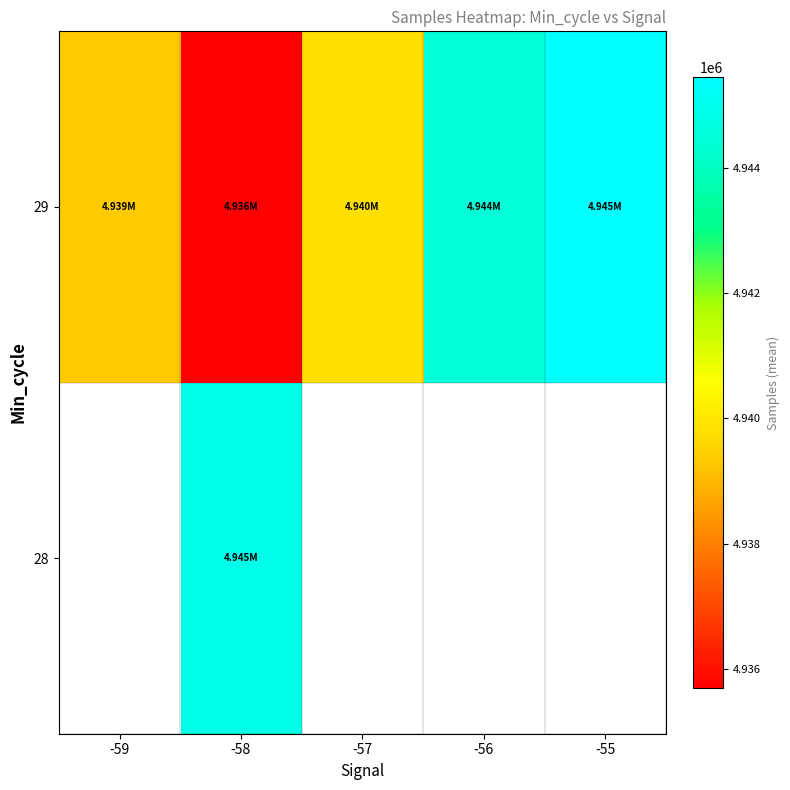

What is the greatest value displayed?

4945447.0